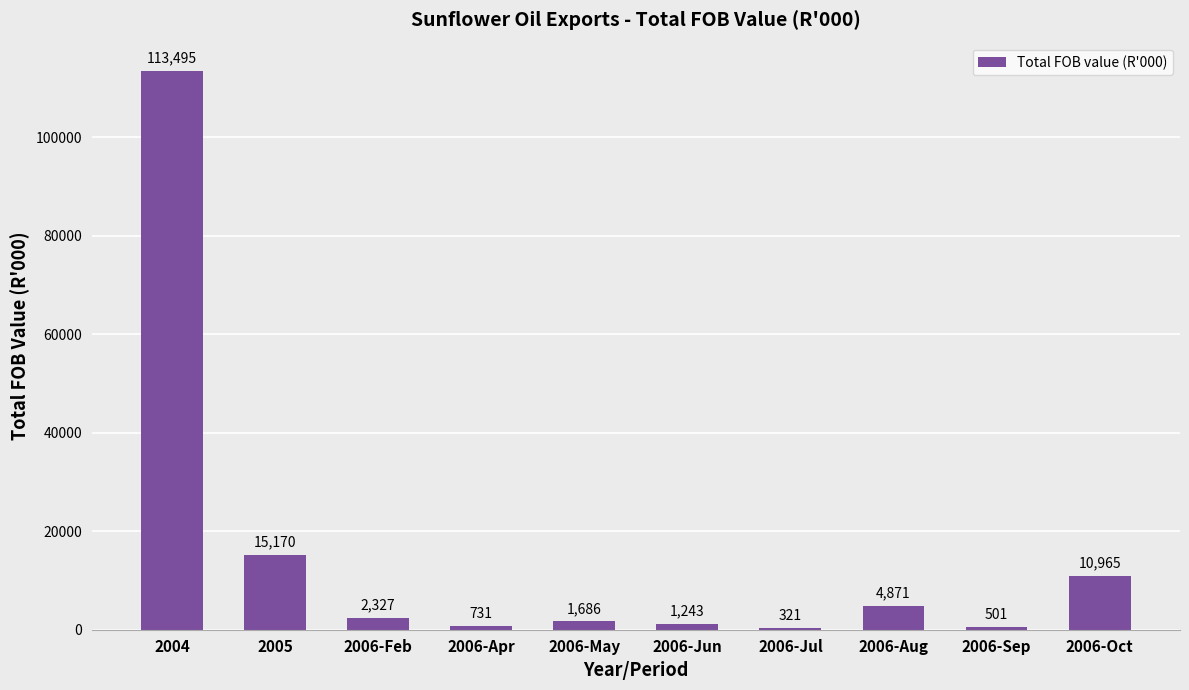

Is it true that the value at 2006-Oct is 3442?

False